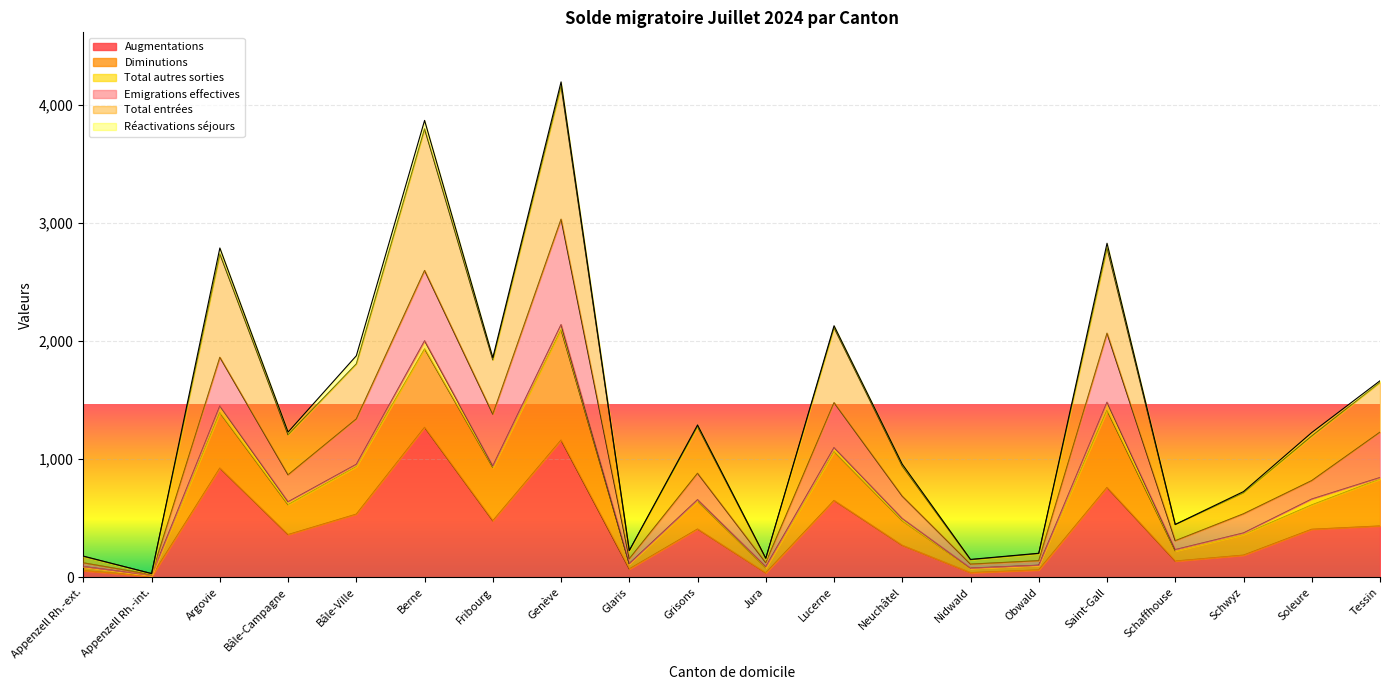

Is it true that Augmentations equals 132 at Neuchâtel?

False